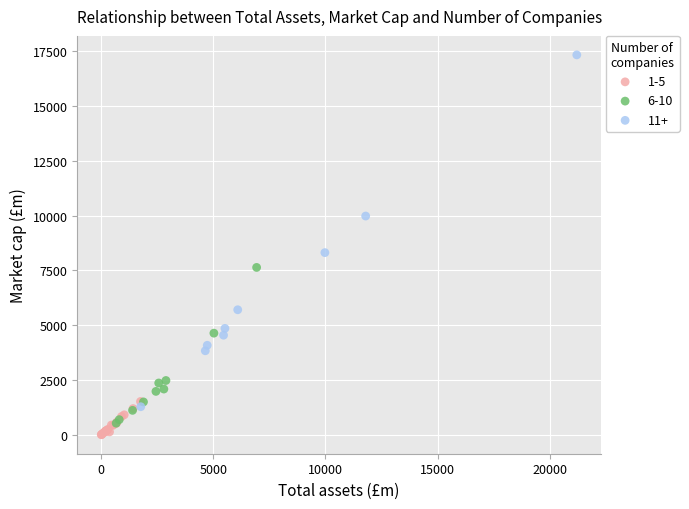

Which series contains the highest Y value?

11+